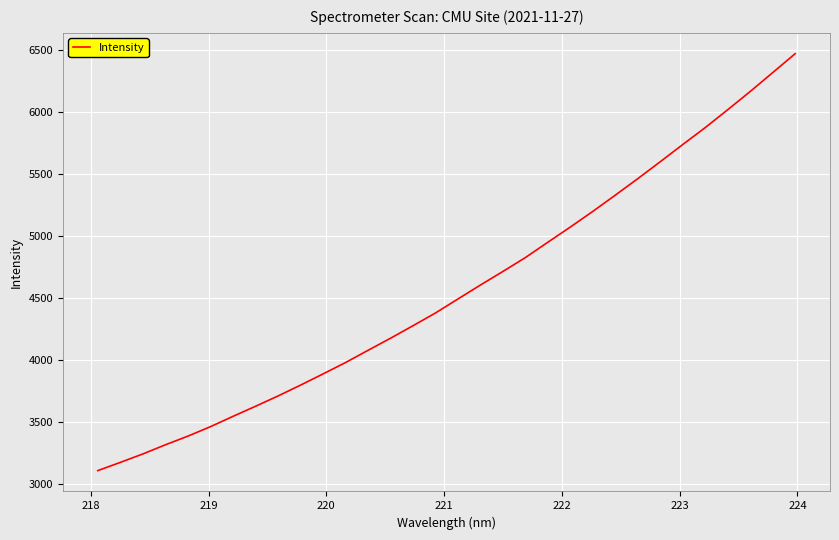

What is the difference between the maximum and minimum values?

3358.8